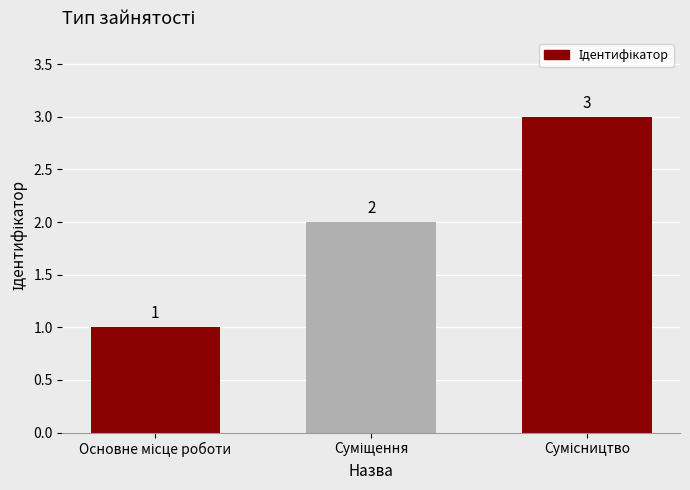

Count the values in the range 1 to 3.

3